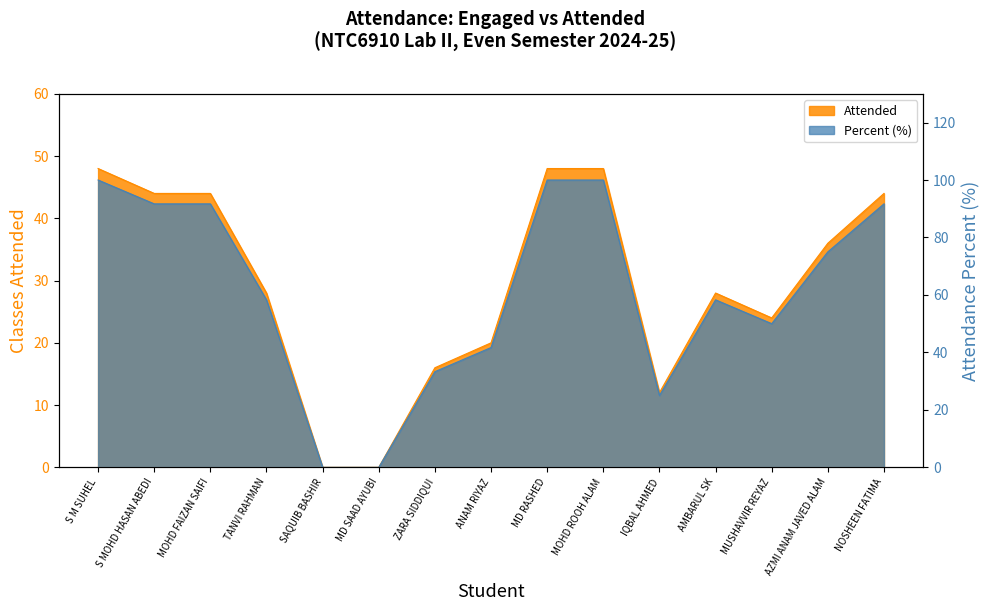

Is it true that Attended equals 12.5 at NOSHEEN FATIMA?

False